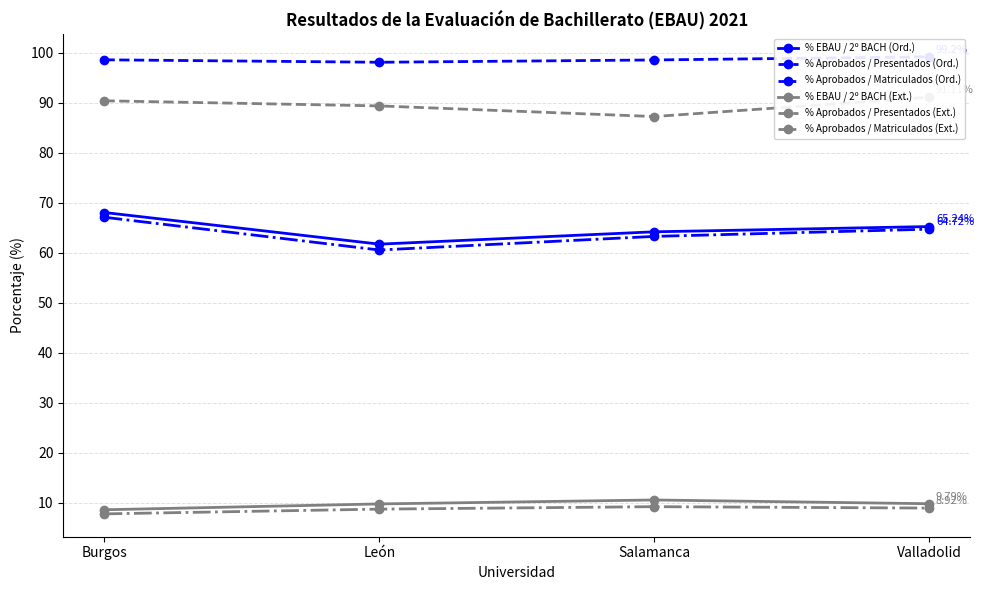

What is the minimum value shown in the chart?

7.8